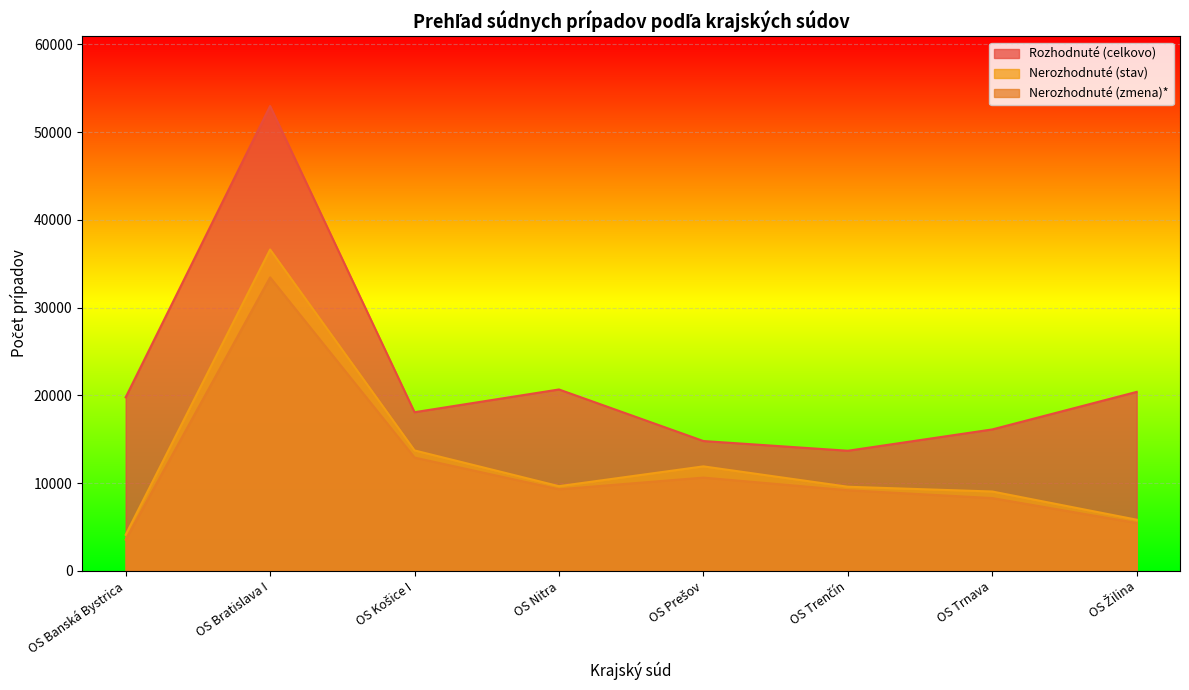

At OS Nitra, list the series in order from largest to smallest.

Rozhodnuté (celkovo), Nerozhodnuté (stav), Nerozhodnuté (zmena)*